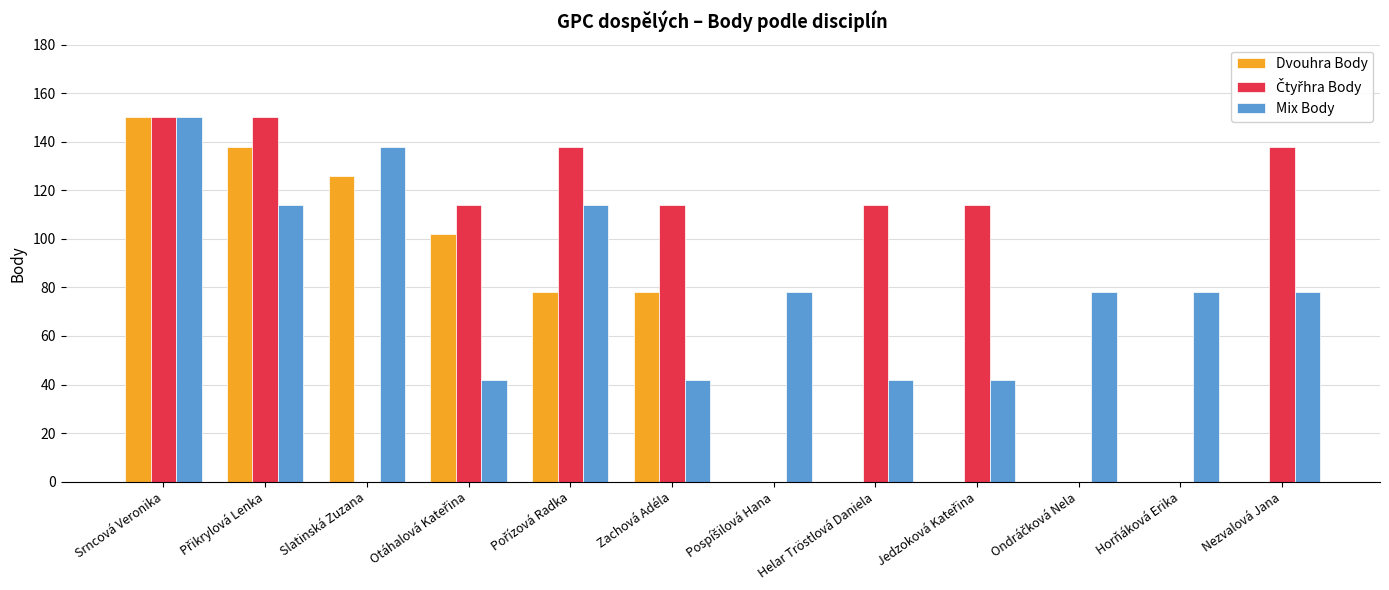

What is the approximate value of Dvouhra Body at Srncová Veronika, to the nearest 5?

150